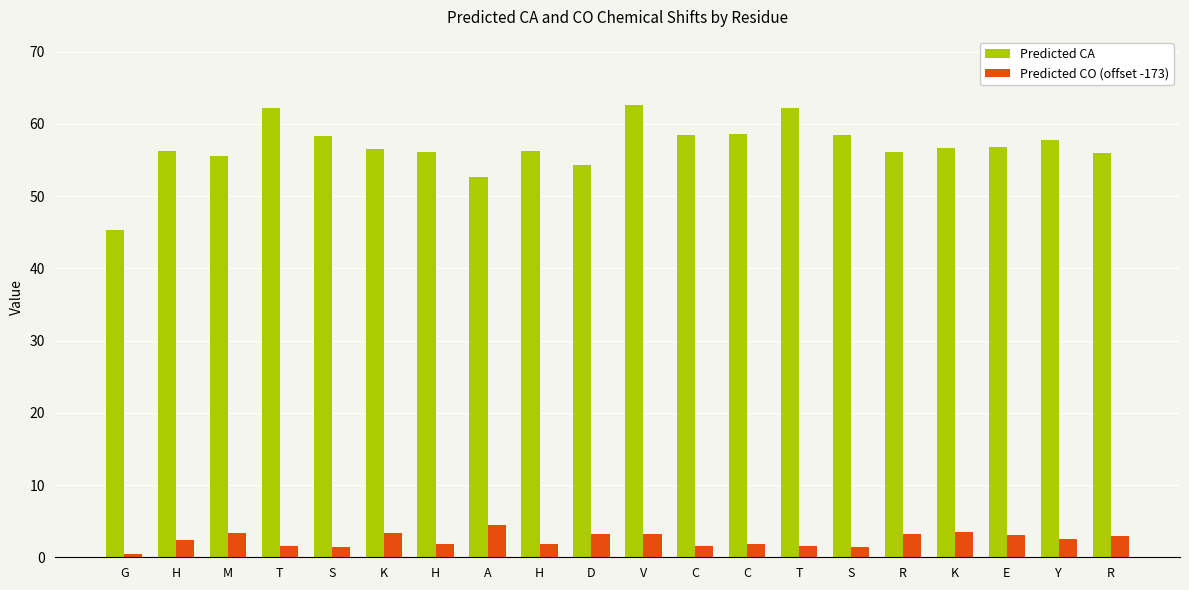

What are all the series names shown in the legend?

Predicted CA, Predicted CO (offset -173)